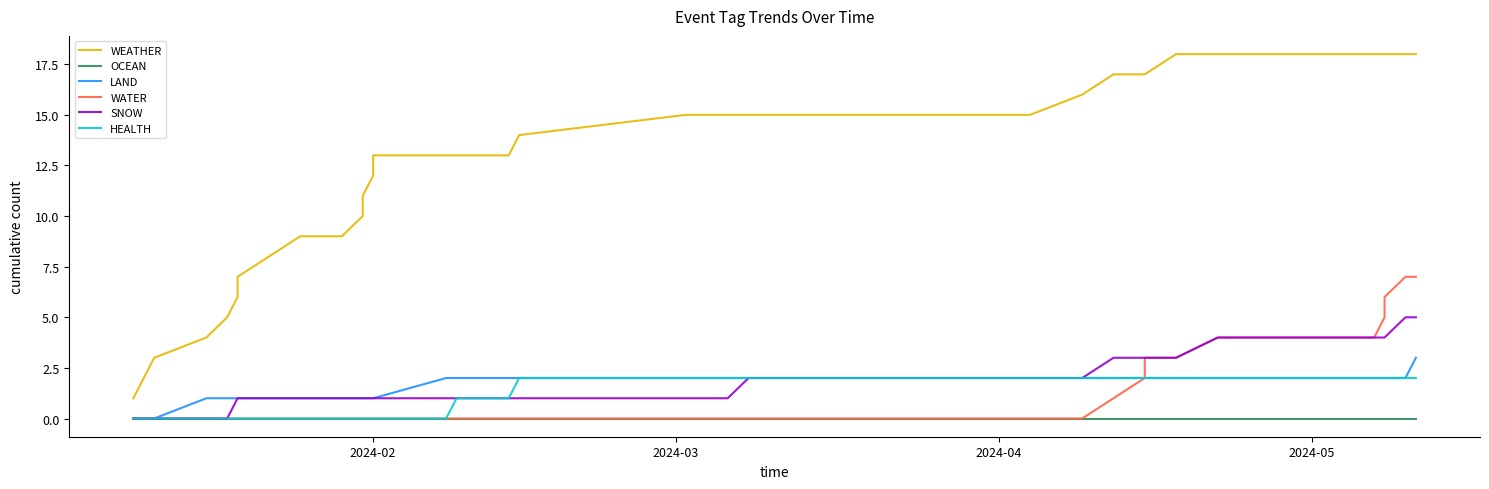

True or false: LAND and HEALTH intersect in this chart.

False